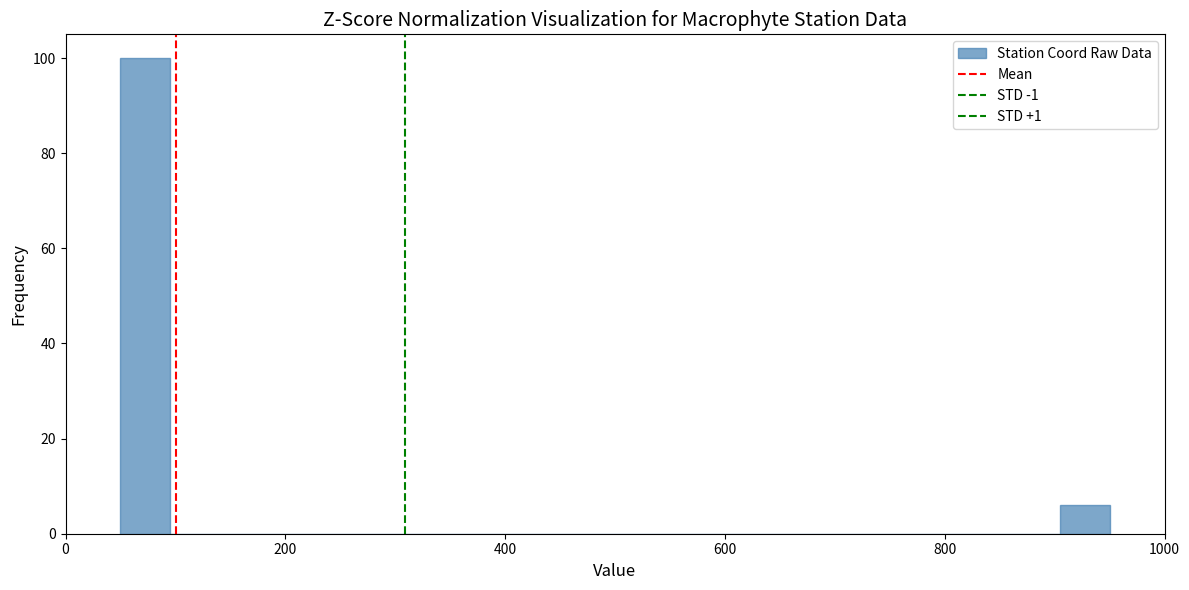

Around what value on the x-axis is the tallest bar? Give the approximate position of its centre, as read against the axis.

80